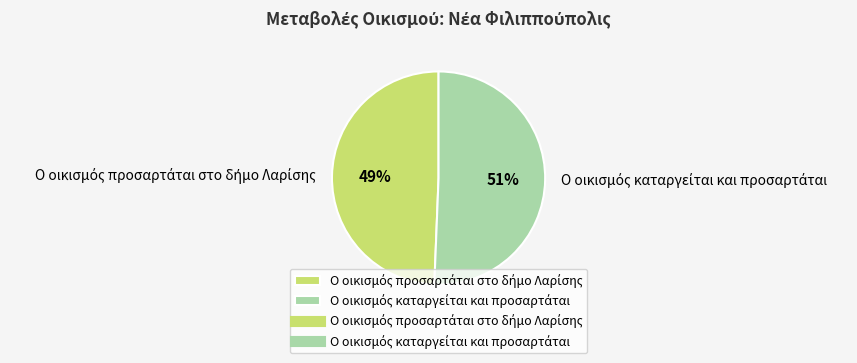

To the nearest percent, what is the average slice percentage?

50%